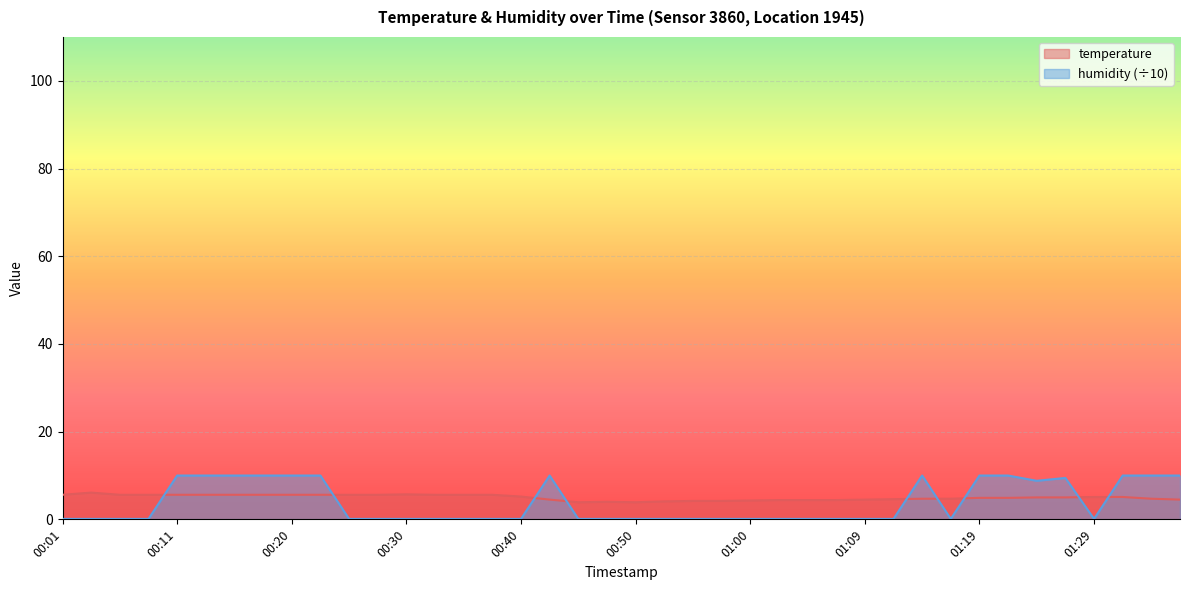

True or false: temperature and humidity intersect in this chart.

True